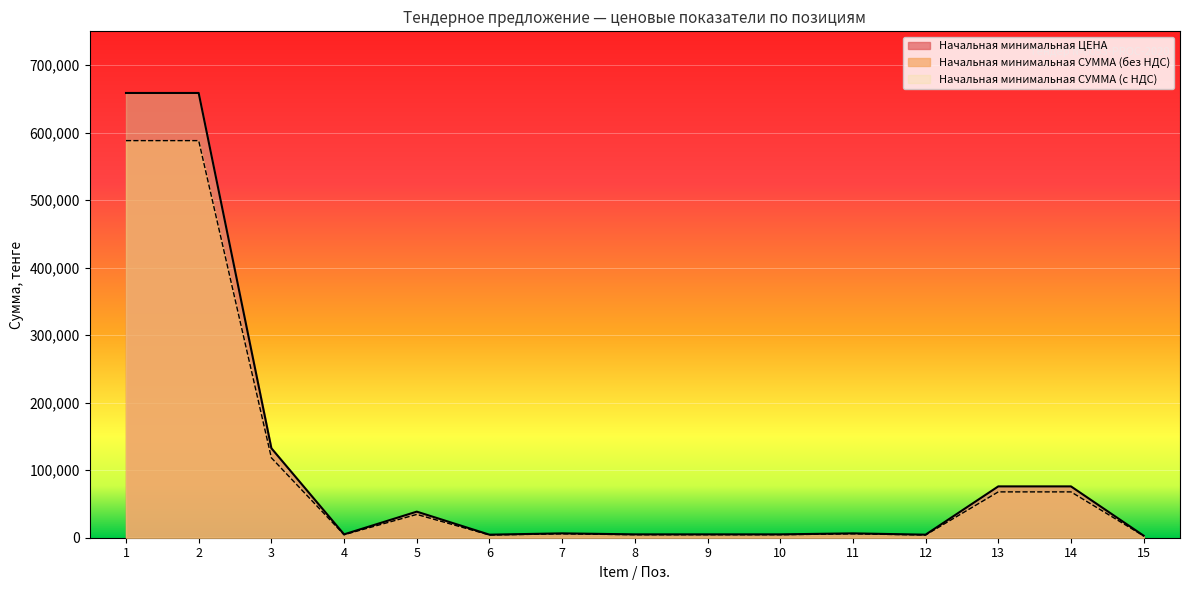

At how many categories does at least one series exceed 357438?

2